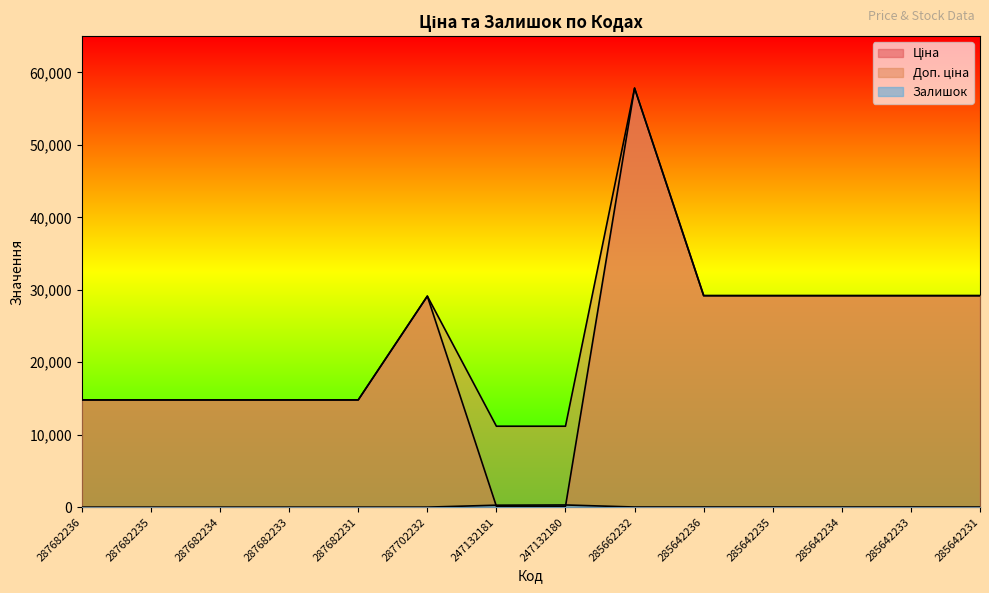

List the series in order of their peak value, lowest first.

Залишок, Ціна, Доп. ціна